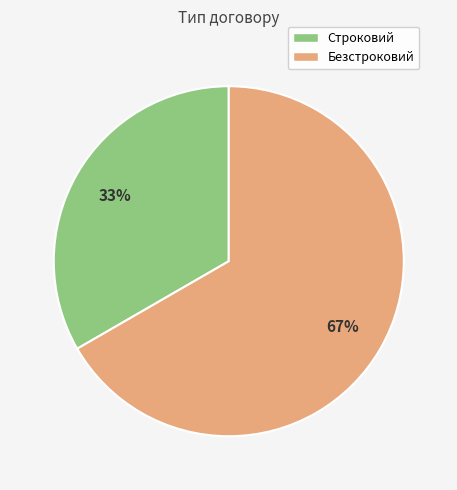

Rank the categories by value from lowest to highest.

Строковий, Безстроковий